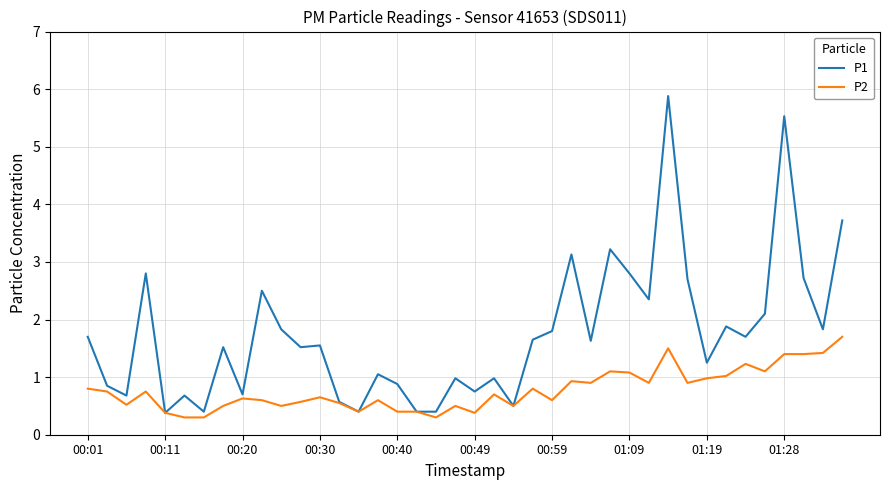

Rank the series by their maximum value, from lowest to highest.

P2, P1